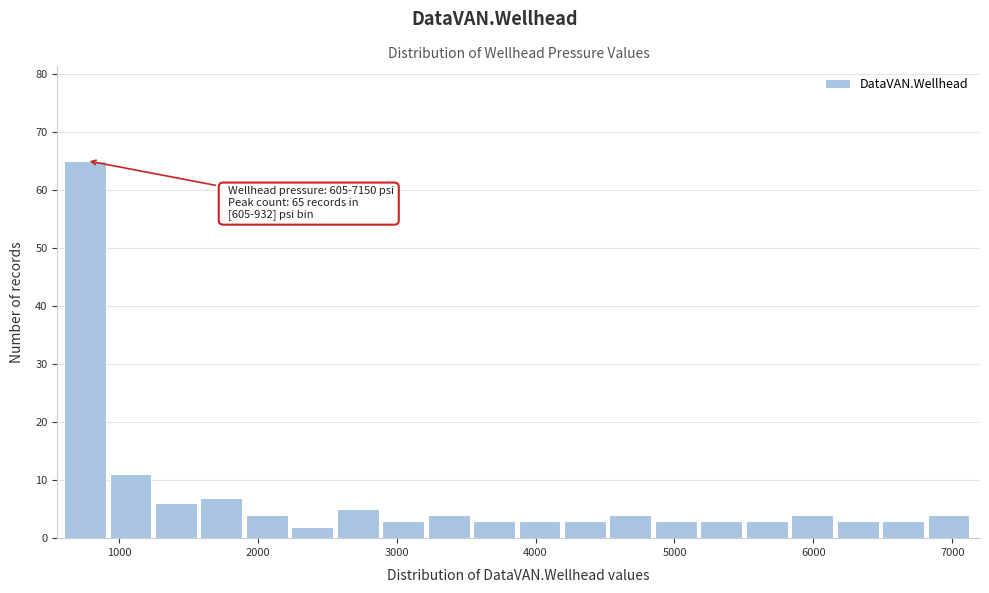

Around what value on the x-axis is the tallest bar? Give the approximate position of its centre, as read against the axis.

800